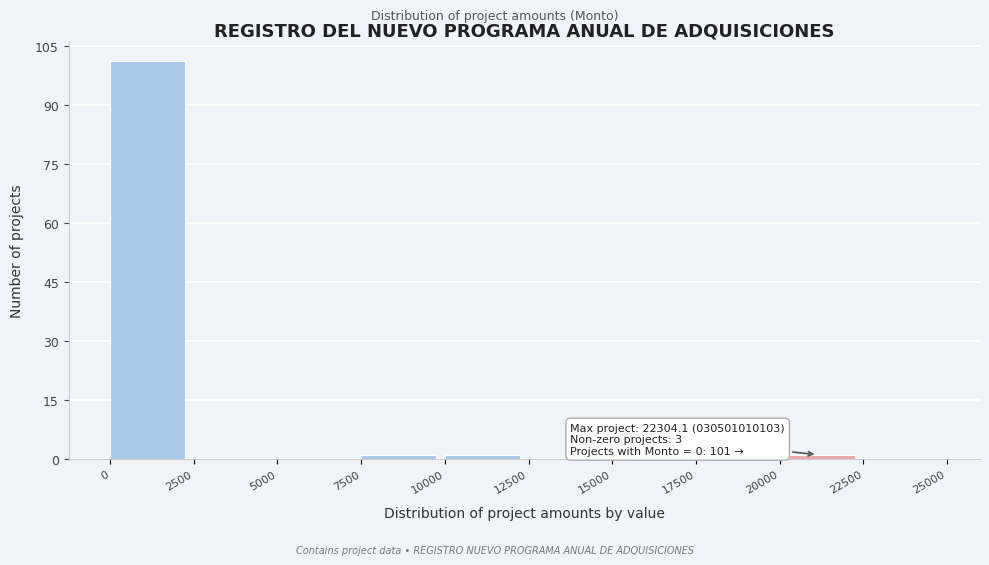

Which range on the x-axis has the tallest bar?

0 to 2500